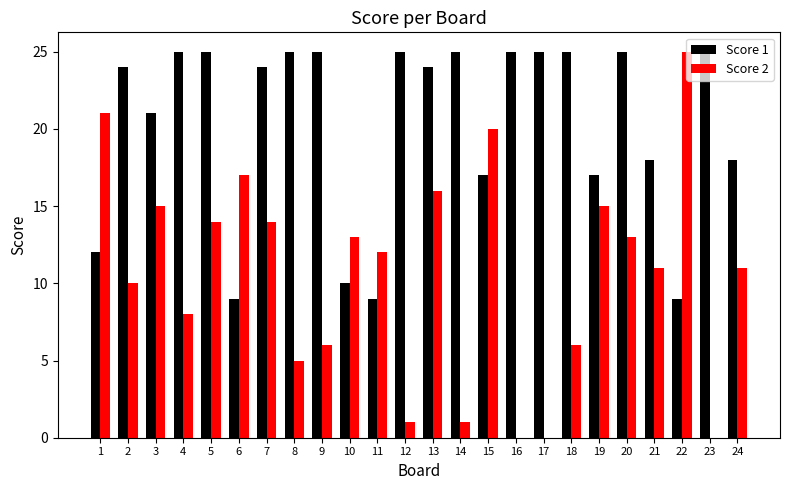

The Score 1 series shows 37 at 12. True or false?

False